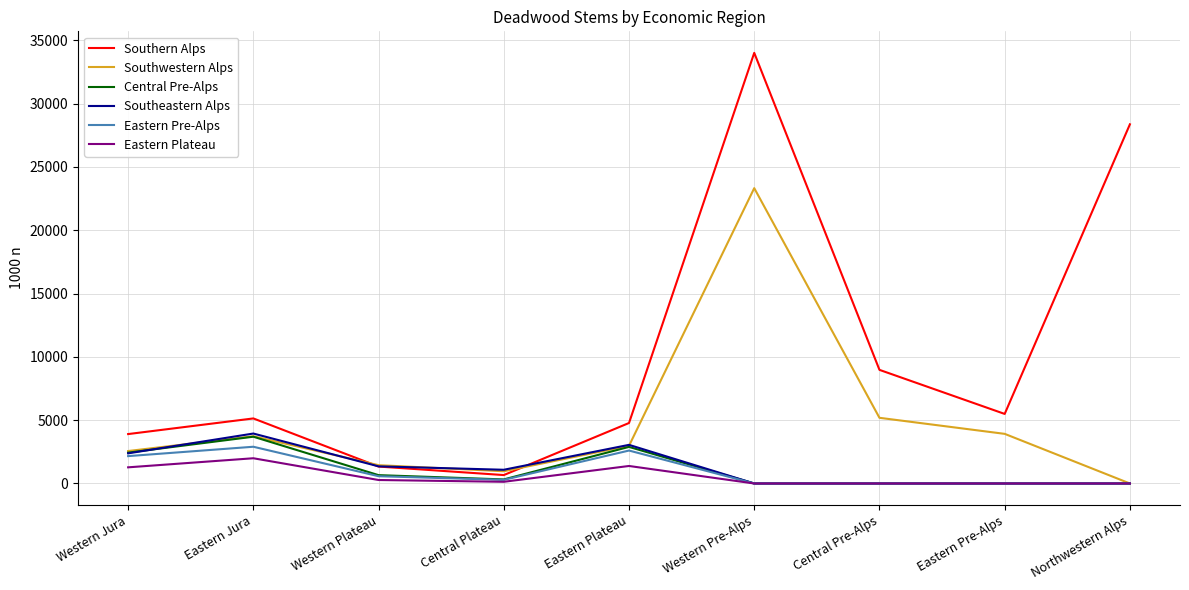

True or false: Eastern Pre-Alps has a value of 1446 at Central Pre-Alps.

False